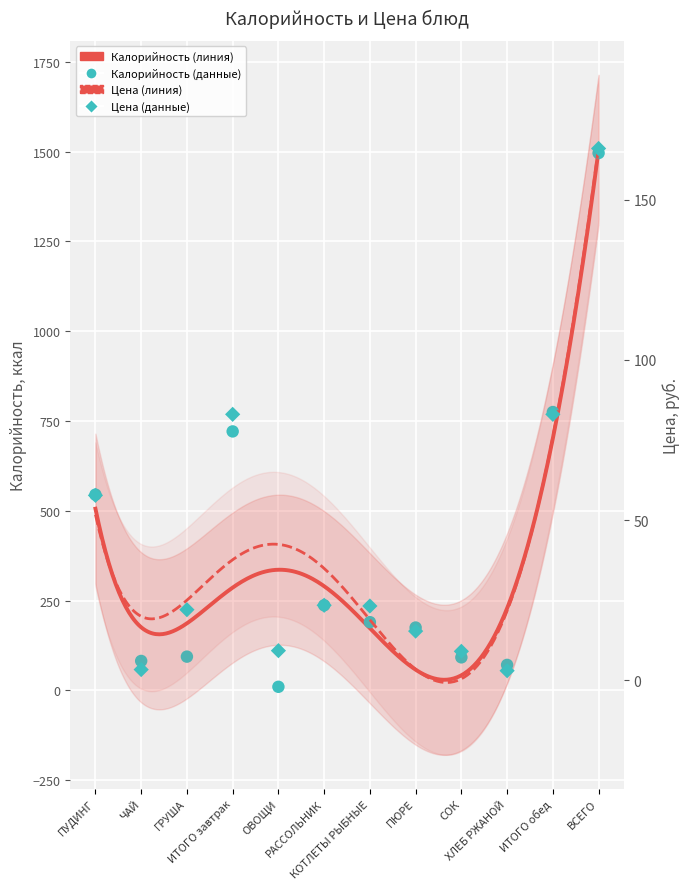

What are all the series names shown in the legend?

Калорийность, Цена